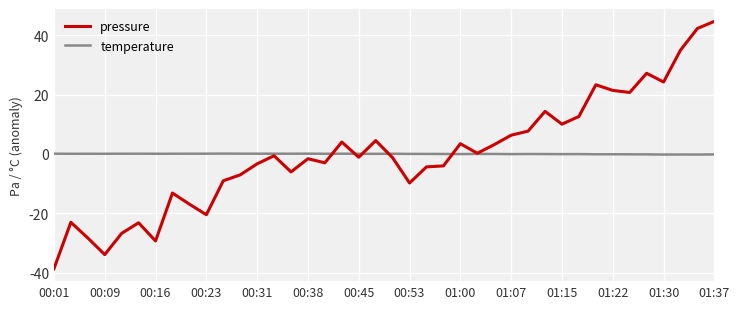

Which series has the widest spread of values?

pressure